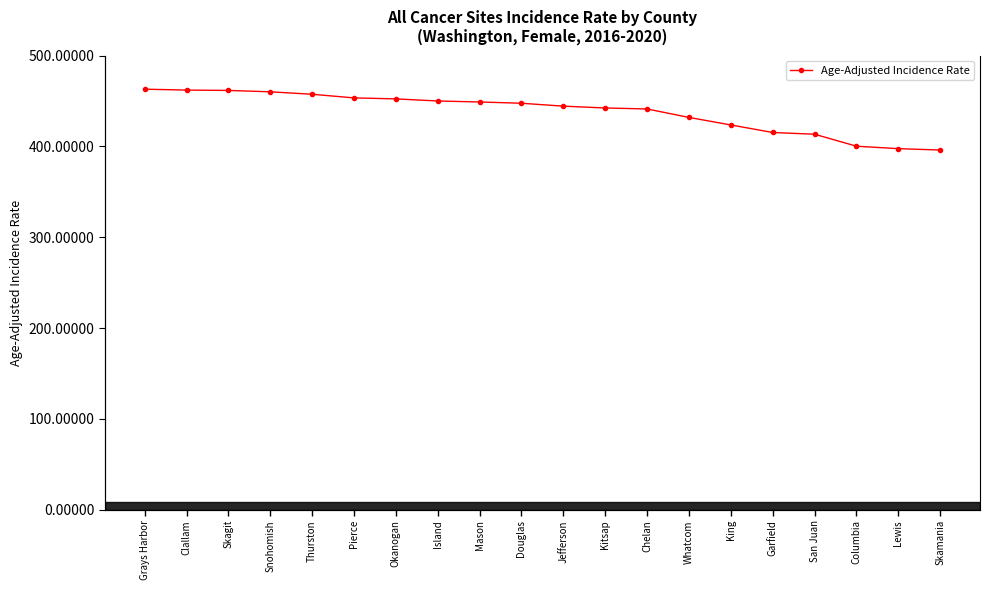

What is the minimum value shown in the chart?

396.0